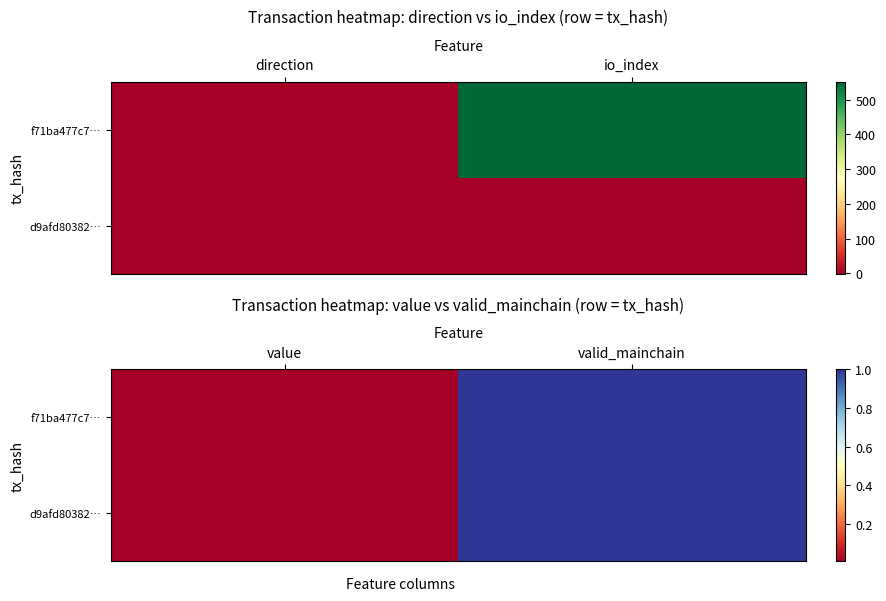

What is the sum of all d9afd80382… values?

1.0